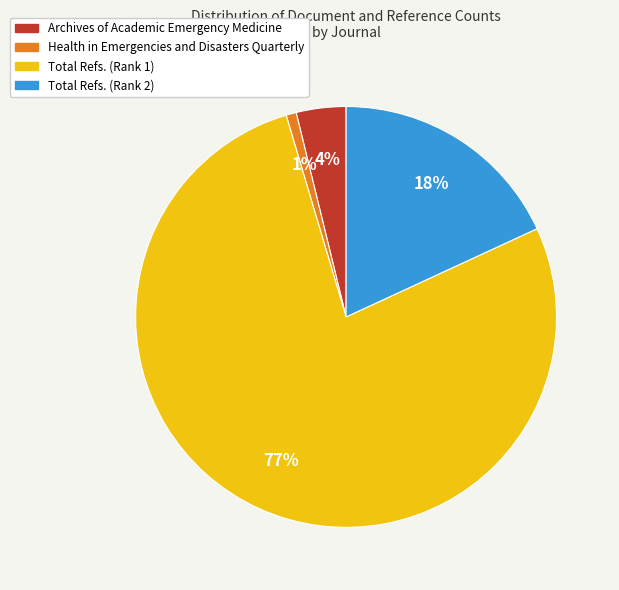

Count the number of slices in the pie.

4